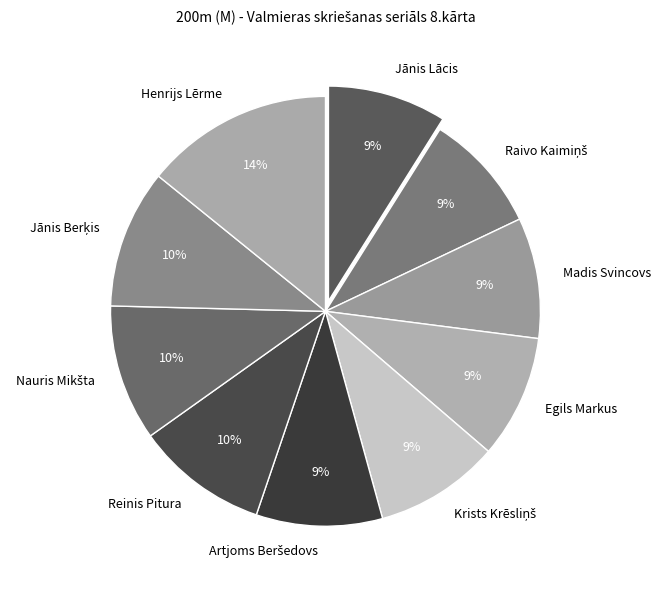

Does any single category account for the majority?

No